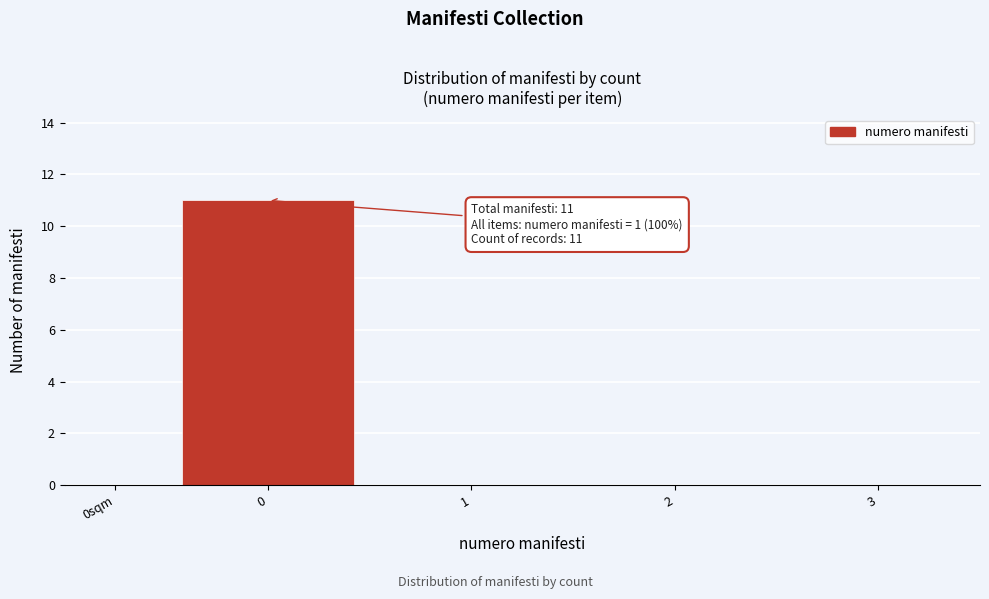

Reading left to right, list all the values displayed in this chart.

0sqm=0	0=11	1=0	2=0	3=0